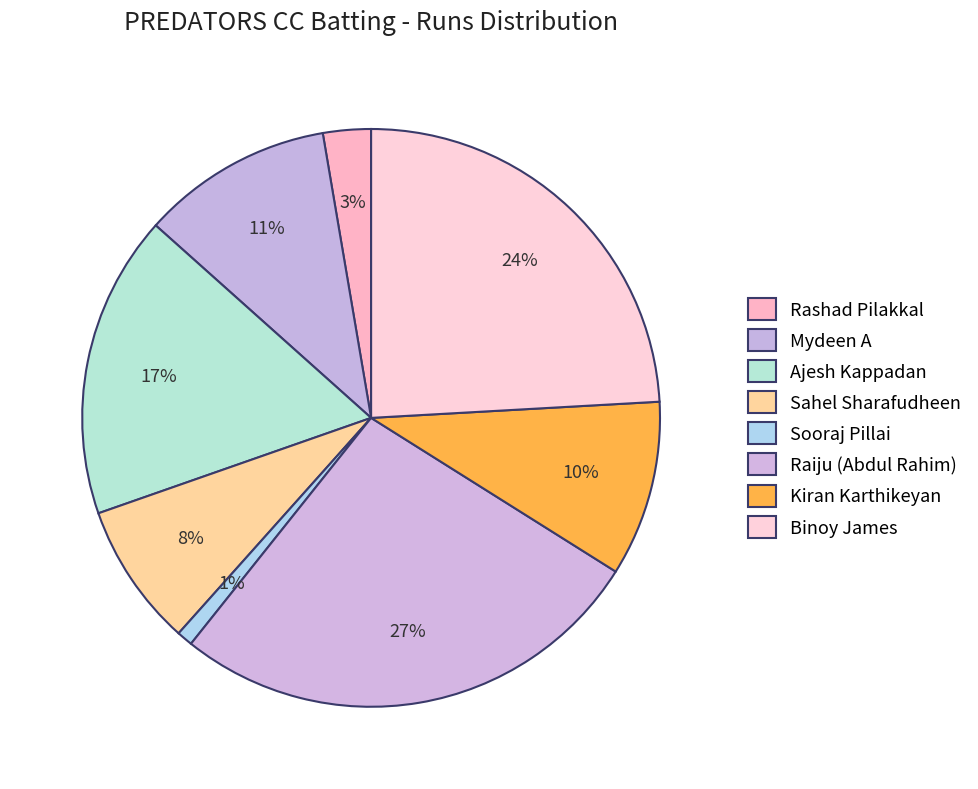

What percentage is the Raiju (Abdul Rahim) slice, to the nearest percent?

27%